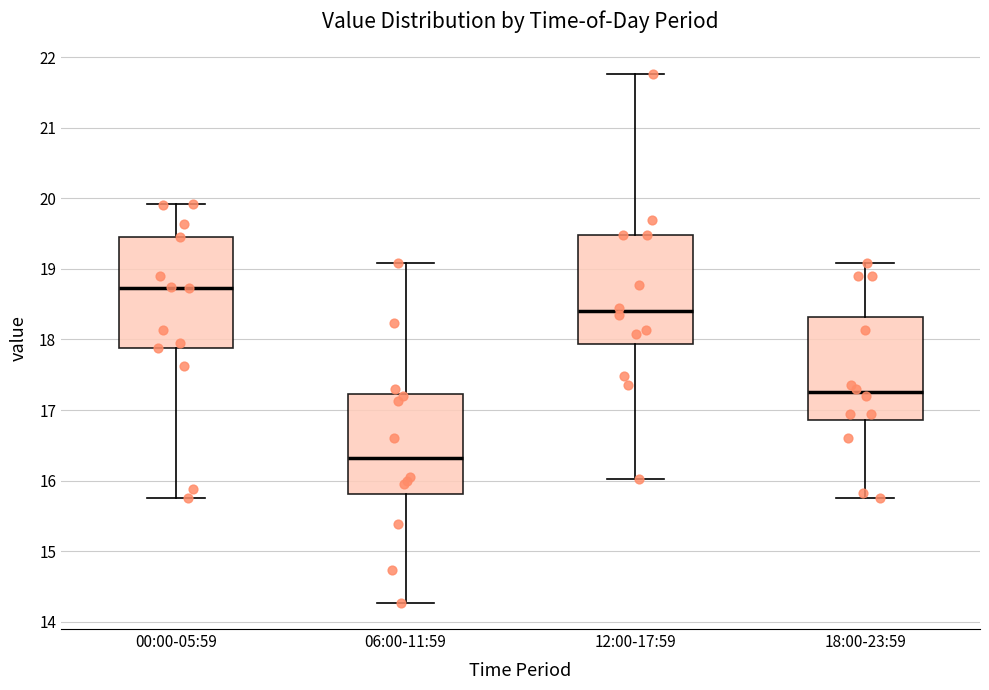

Reading left to right, read every box against the y-axis: the position of its median line, the range the box covers, and the ends of its whiskers. The values are not printed on the chart, so give them approximately, as read against the axis.

00:00-05:59: median 18.7, box 17.9 to 19.5, whiskers 15.8 to 19.9
06:00-11:59: median 16.3, box 15.8 to 17.2, whiskers 14.3 to 19.1
12:00-17:59: median 18.4, box 17.9 to 19.5, whiskers 16.0 to 21.8
18:00-23:59: median 17.3, box 16.9 to 18.3, whiskers 15.8 to 19.1